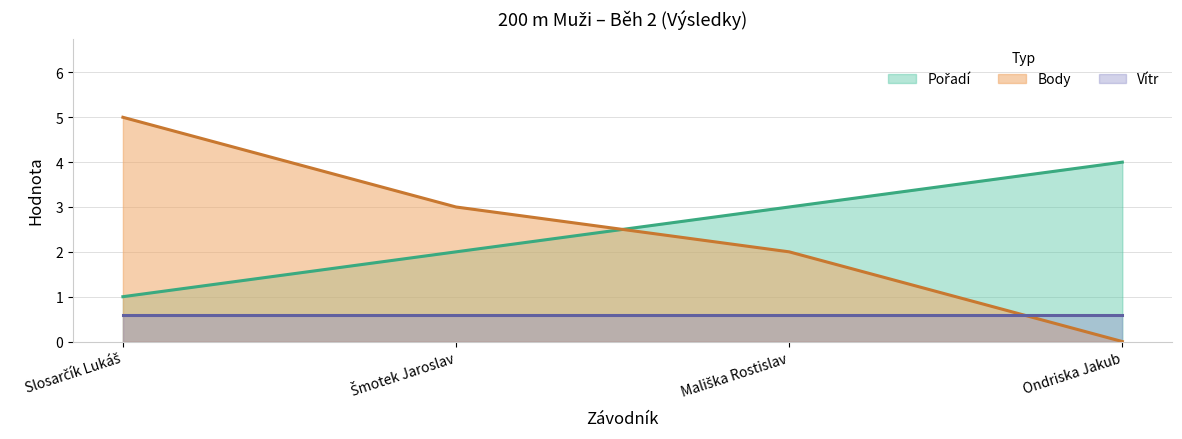

At how many categories does at least one series exceed 3?

2